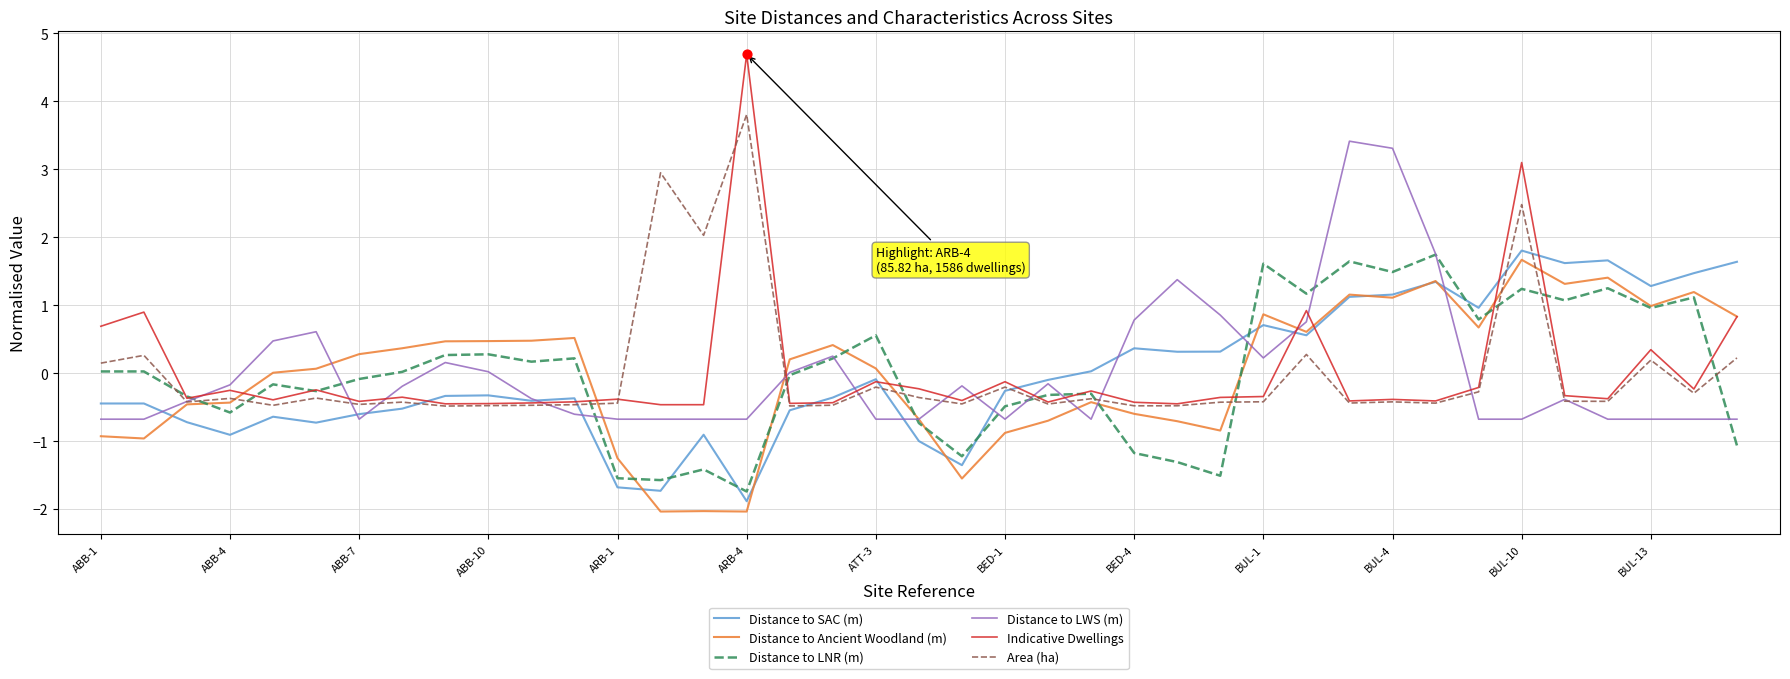

Which series has the widest spread of values?

Indicative Dwellings